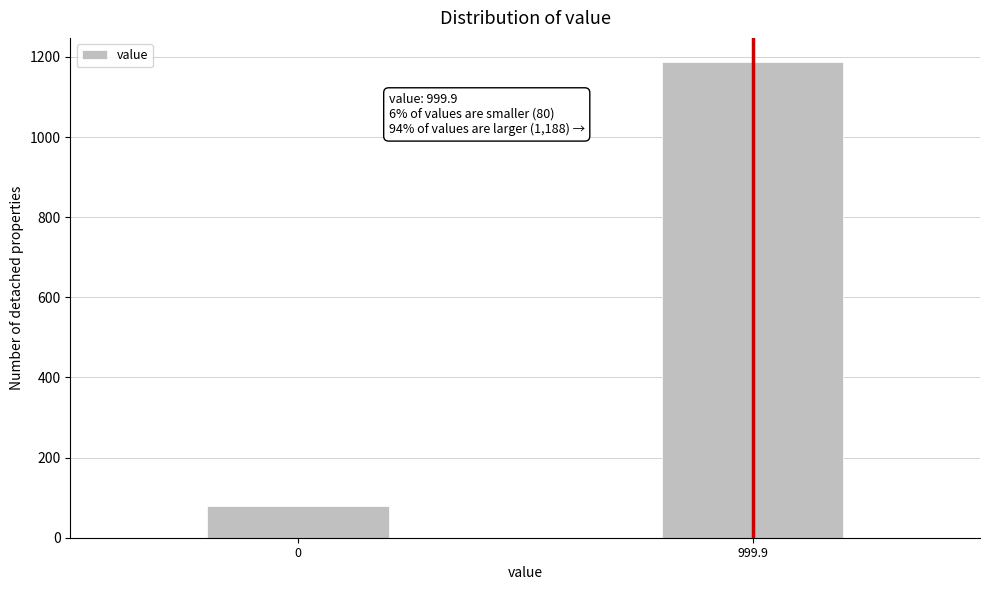

Reading right to left, transcribe all the data shown in this chart.

1188	80